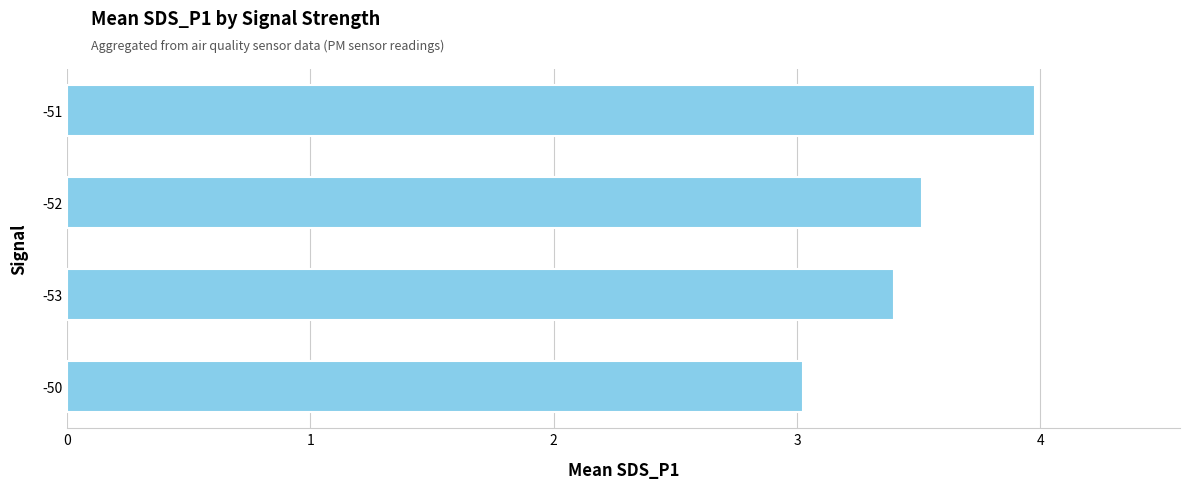

What is the greatest value displayed?

4.0